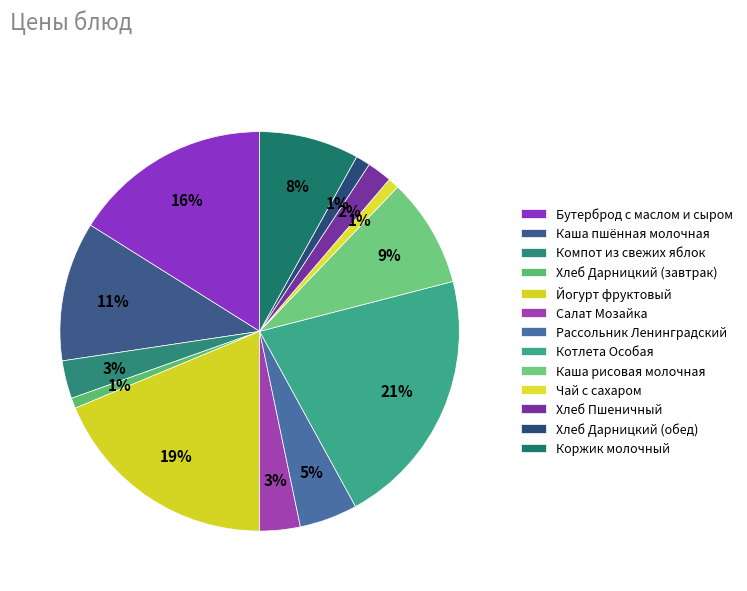

Combined, do Салат Мозайка and Йогурт фруктовый account for over 50%?

No